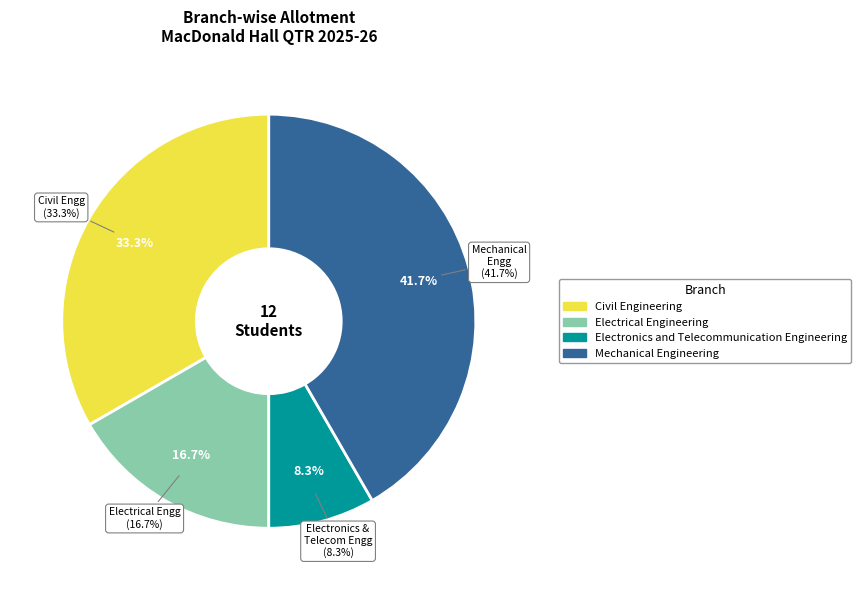

To the nearest percent, what is the difference between the largest and smallest slice percentages?

33%